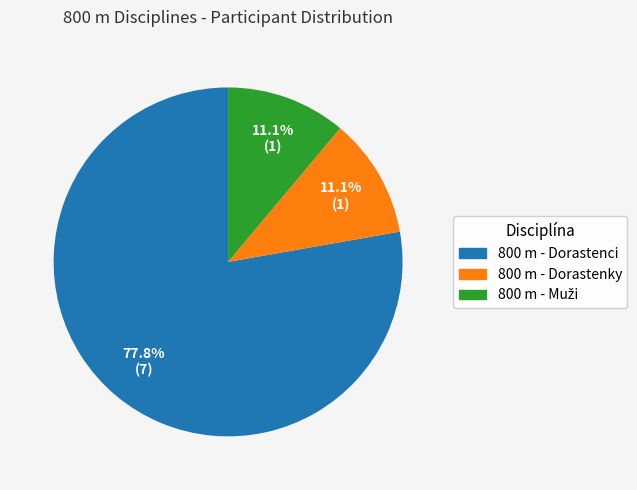

True or false: 800 m - Dorastenky accounts for 11% of the total.

True